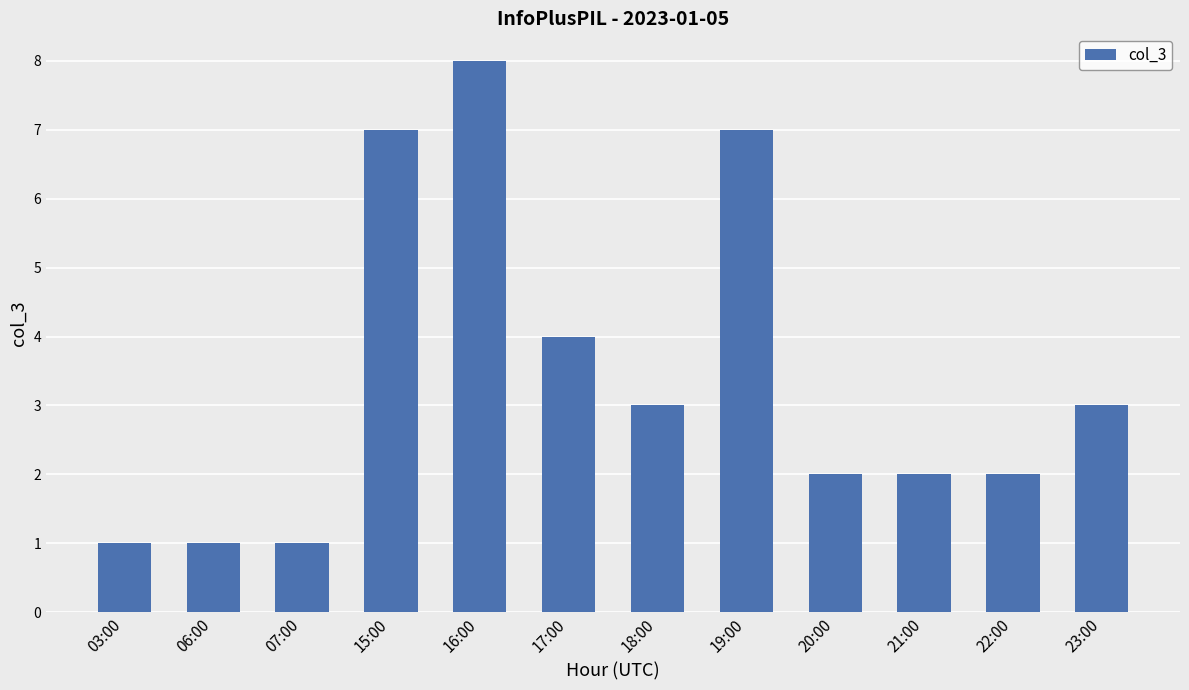

What is the sum of the values at 07:00 and 16:00?

9